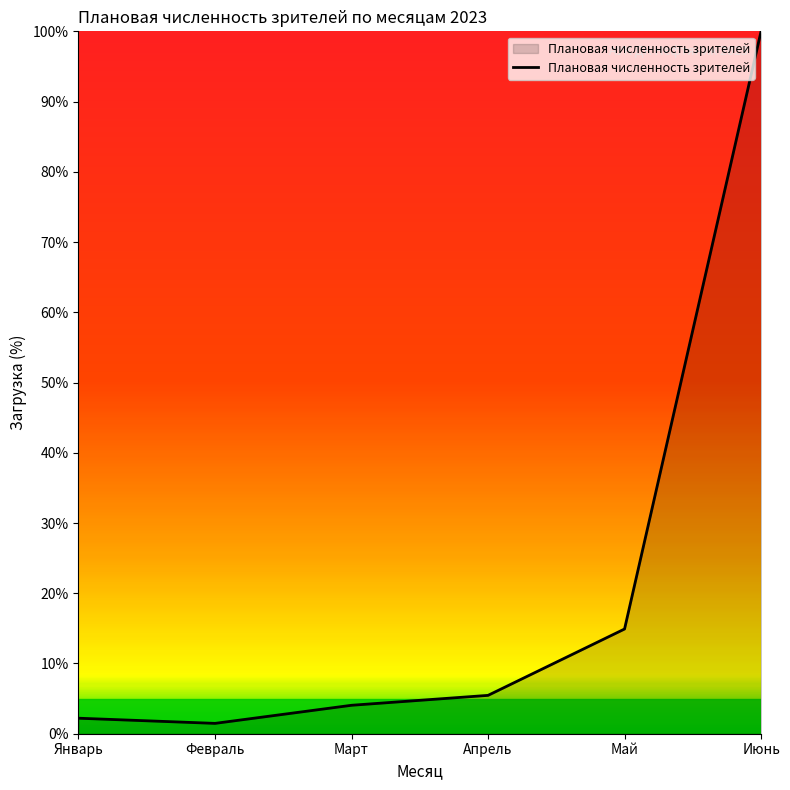

Reading left to right, list all the values displayed in this chart.

Январь=2.2	Февраль=1.5	Март=4.0	Апрель=5.5	Май=14.9	Июнь=100.0